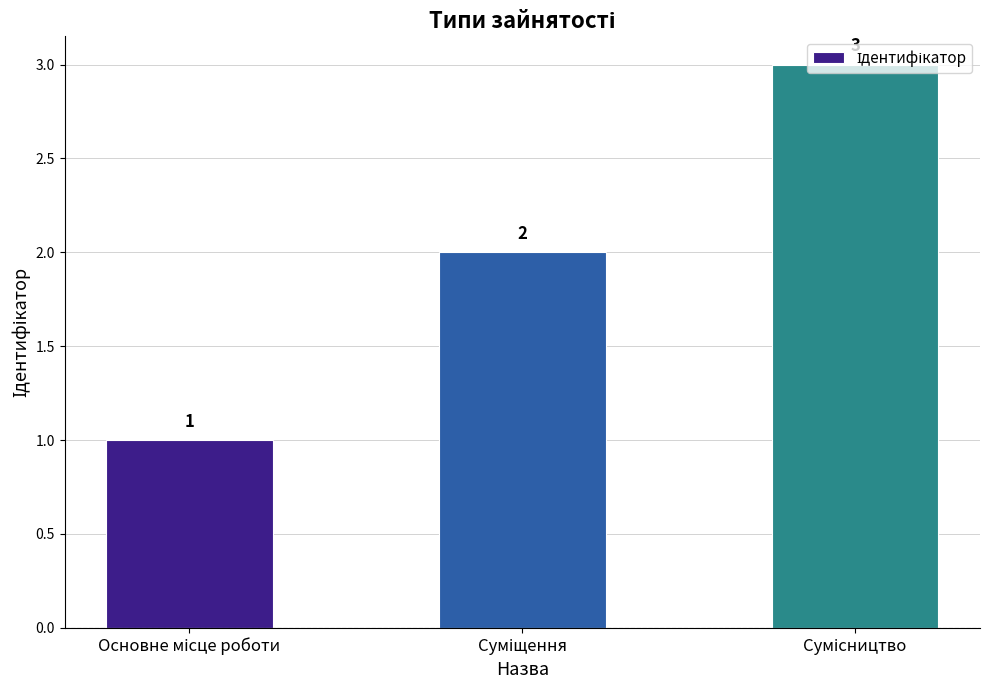

Reading left to right, transcribe all the data shown in this chart.

1	2	3